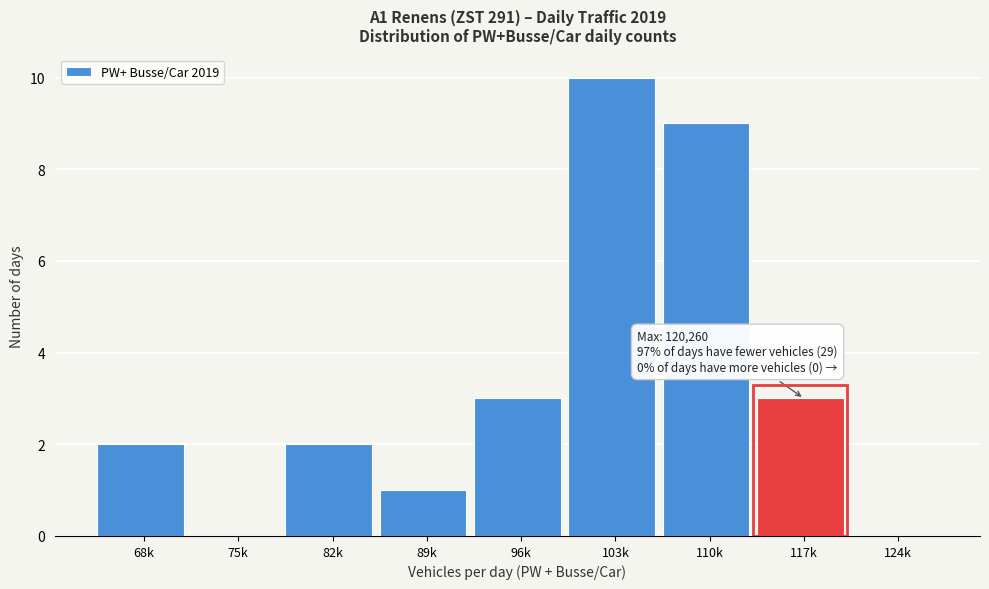

Reading right to left, extract all data points from this chart.

124k=0	117k=3	110k=9	103k=10	96k=3	89k=1	82k=2	75k=0	68k=2